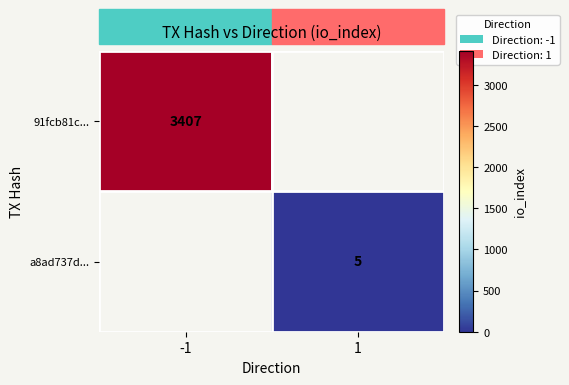

True or false: 91fcb81c... has a value of 3407 at -1.

True